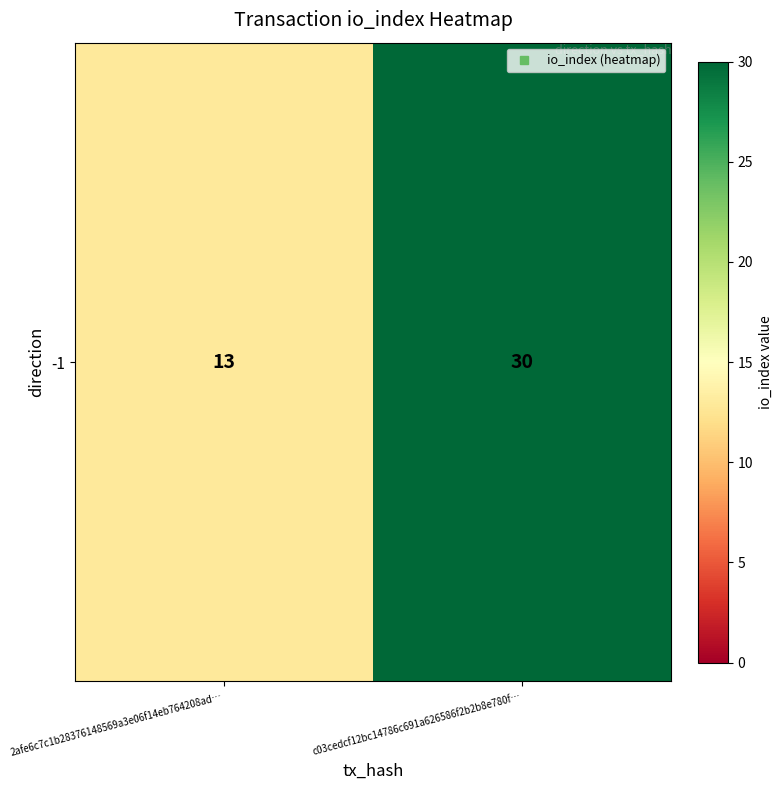

Reading left to right, transcribe all the data shown in this chart.

2afe6c7c1b28376148569a3e06f14eb764208ad…=13	c03cedcf12bc14786c691a626586f2b2b8e780f…=30